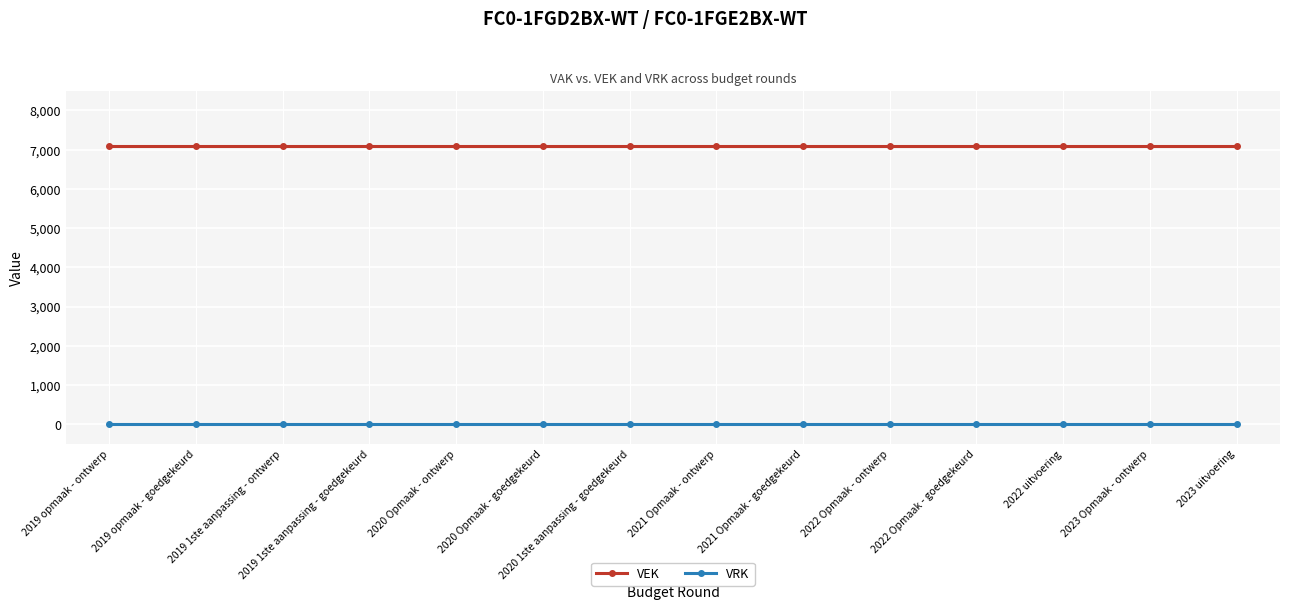

True or false: VRK and VEK intersect in this chart.

False